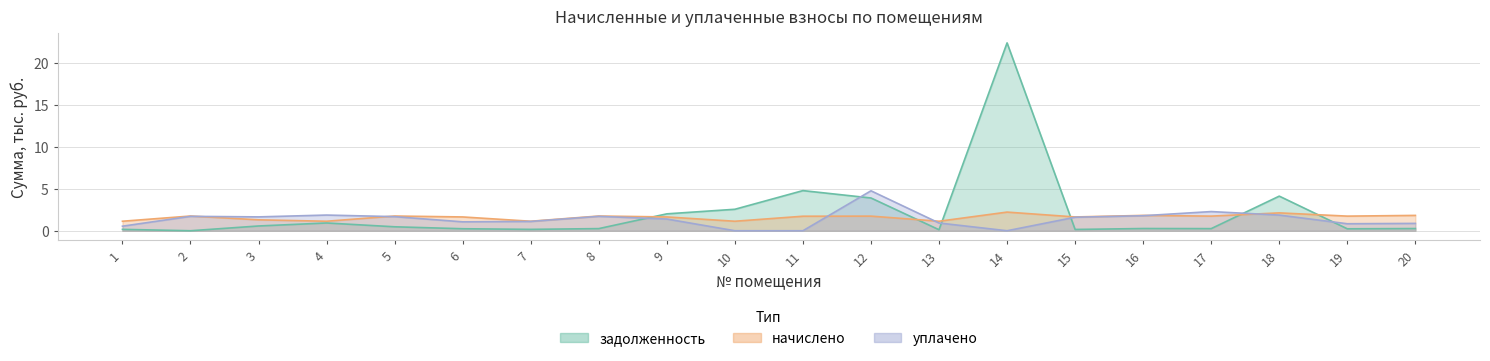

How many intersections are there between начислено and уплачено?

6